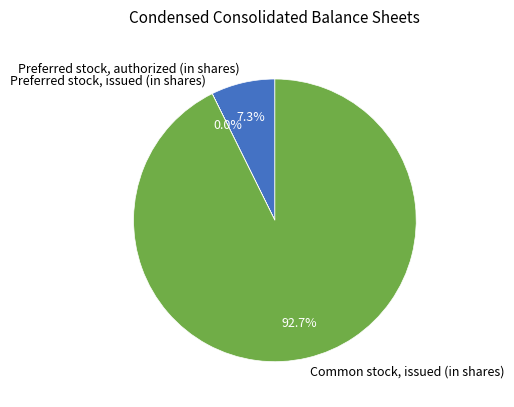

To the nearest percent, what is the difference between the largest and smallest slice percentages?

93%